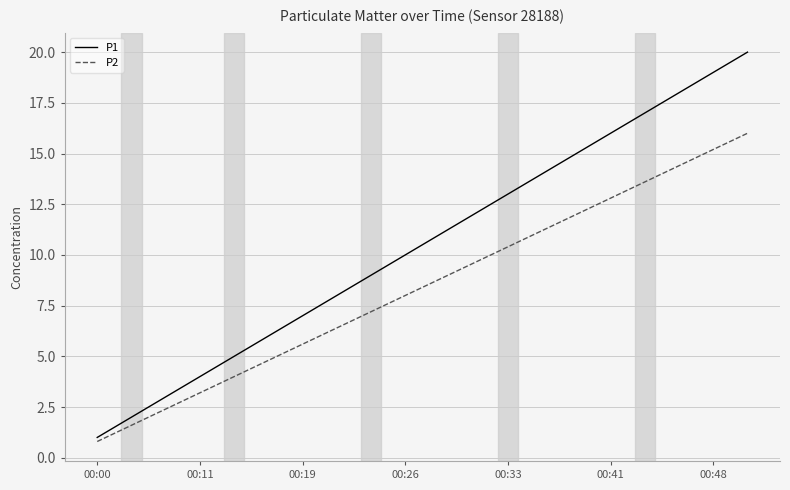

Which series has the widest spread of values?

P1